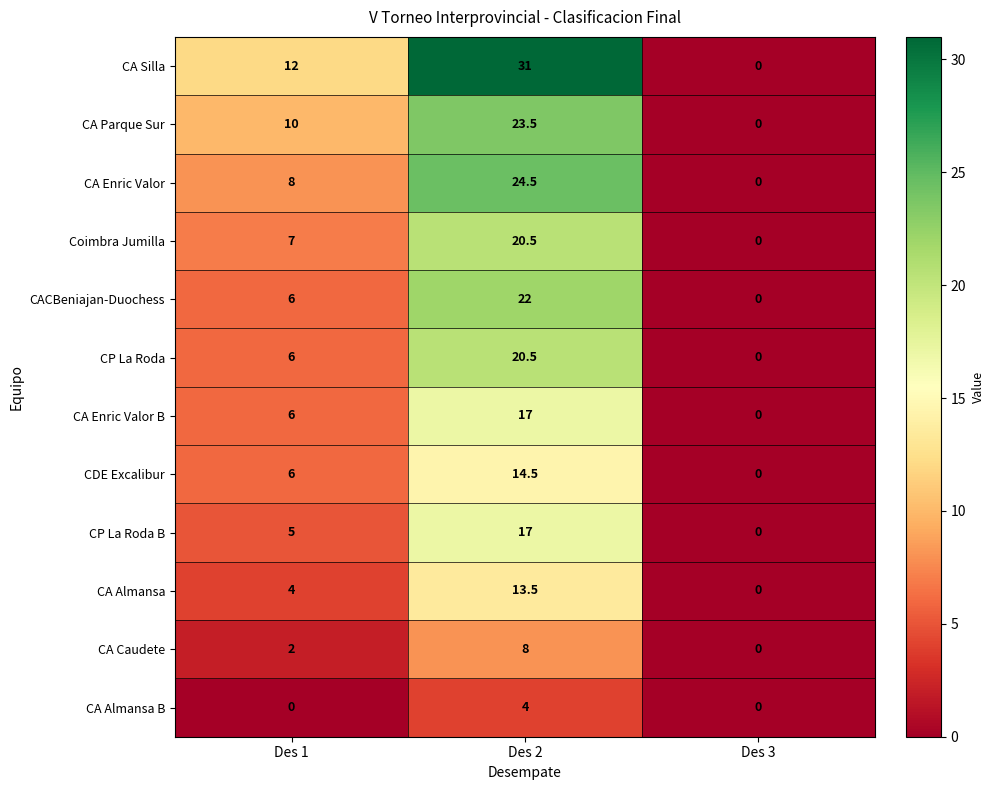

Which series changed the most between Des 1 and Des 2?

CA Silla